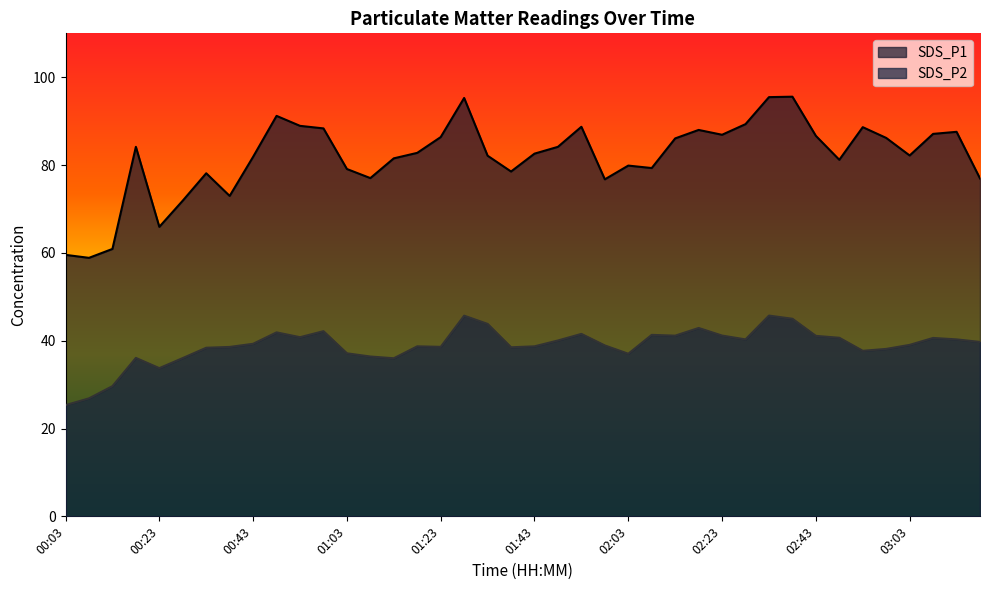

Is it true that SDS_P1 equals 128.3 at 01:08?

False